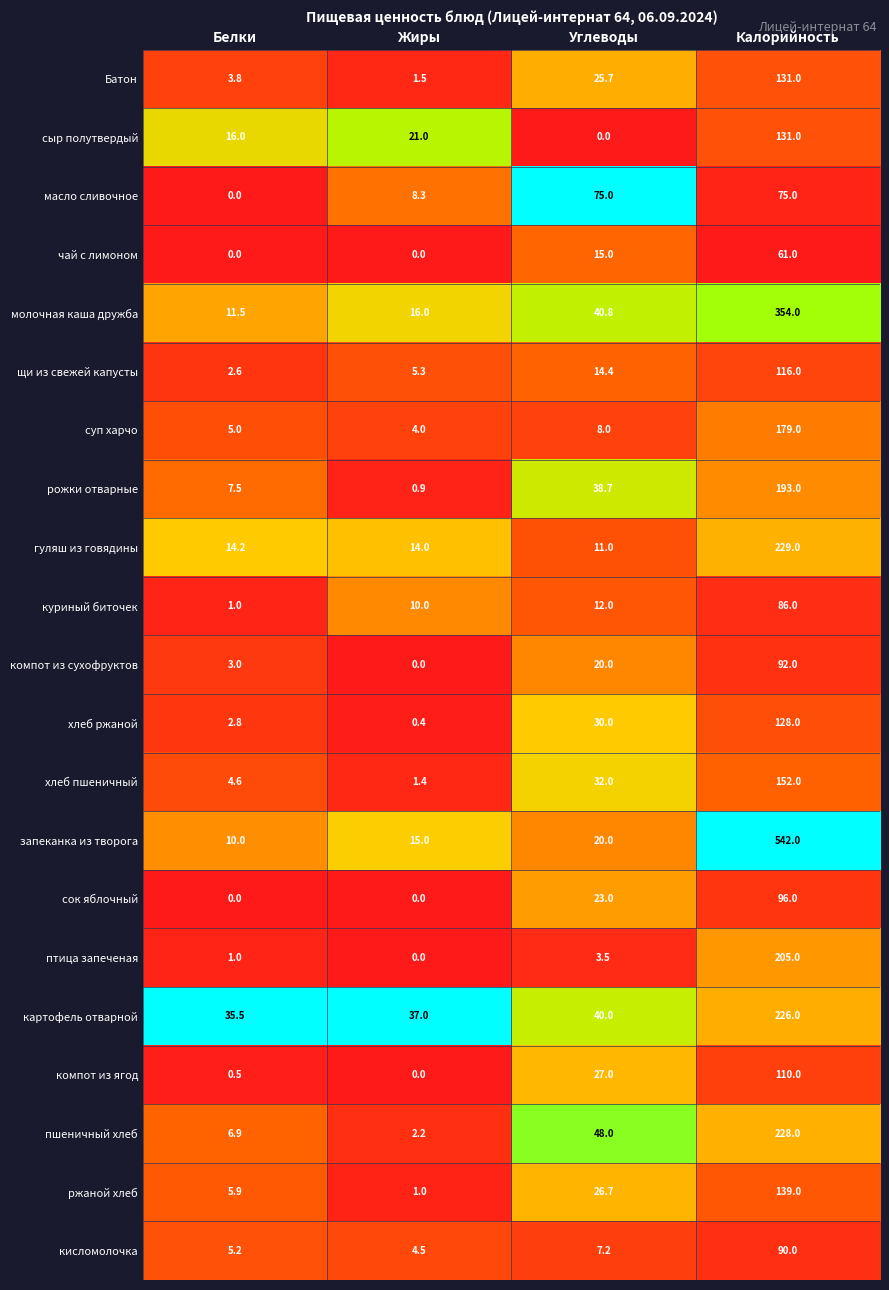

Which series has the largest range (max minus min)?

запеканка из творога